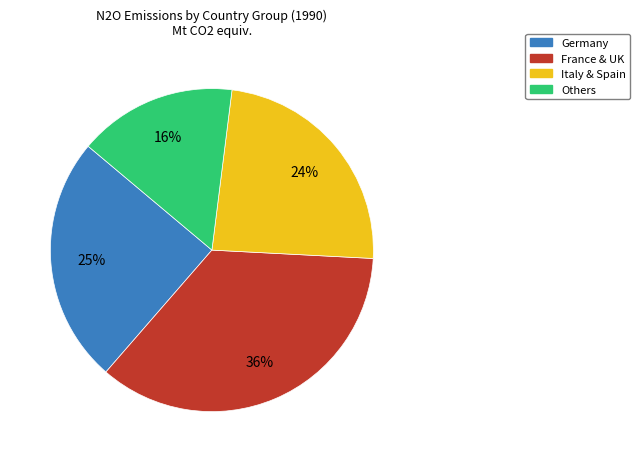

Is there any slice that represents more than half of the pie?

No